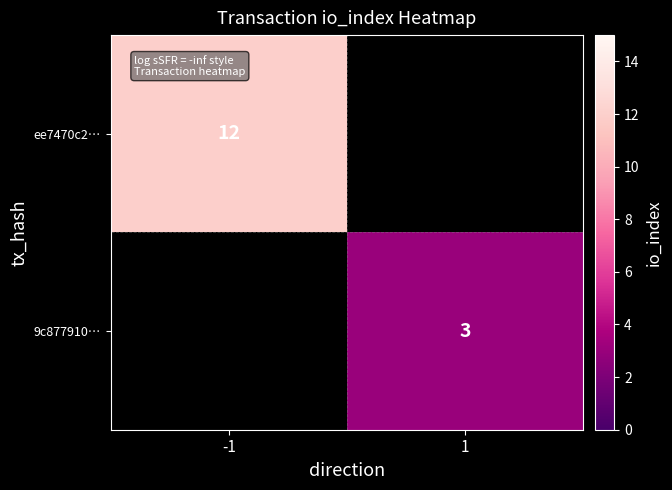

The 9c877910… series shows 4 at 1. True or false?

False